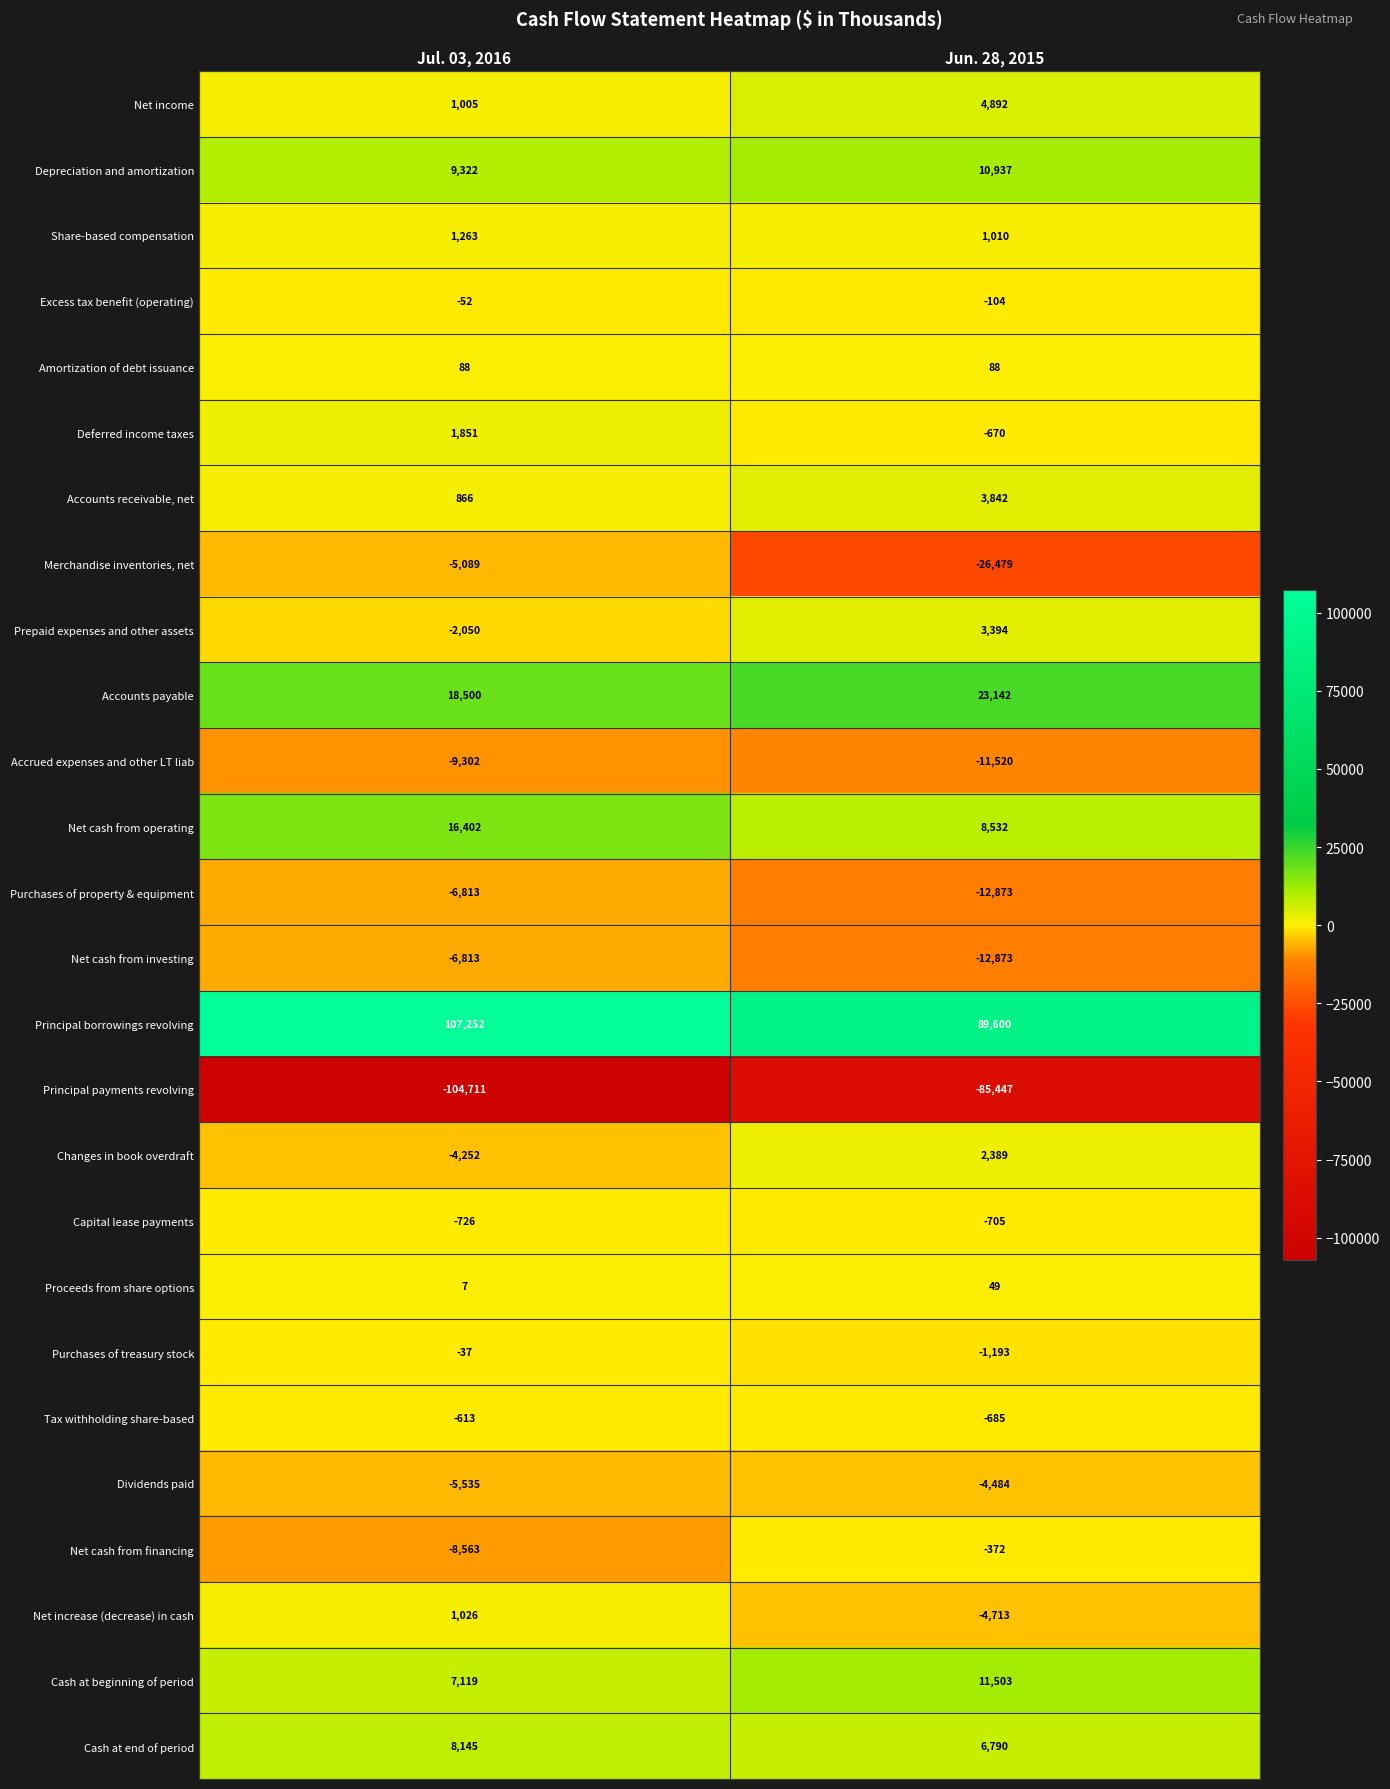

Which series has the largest total across all categories?

Principal borrowings revolving